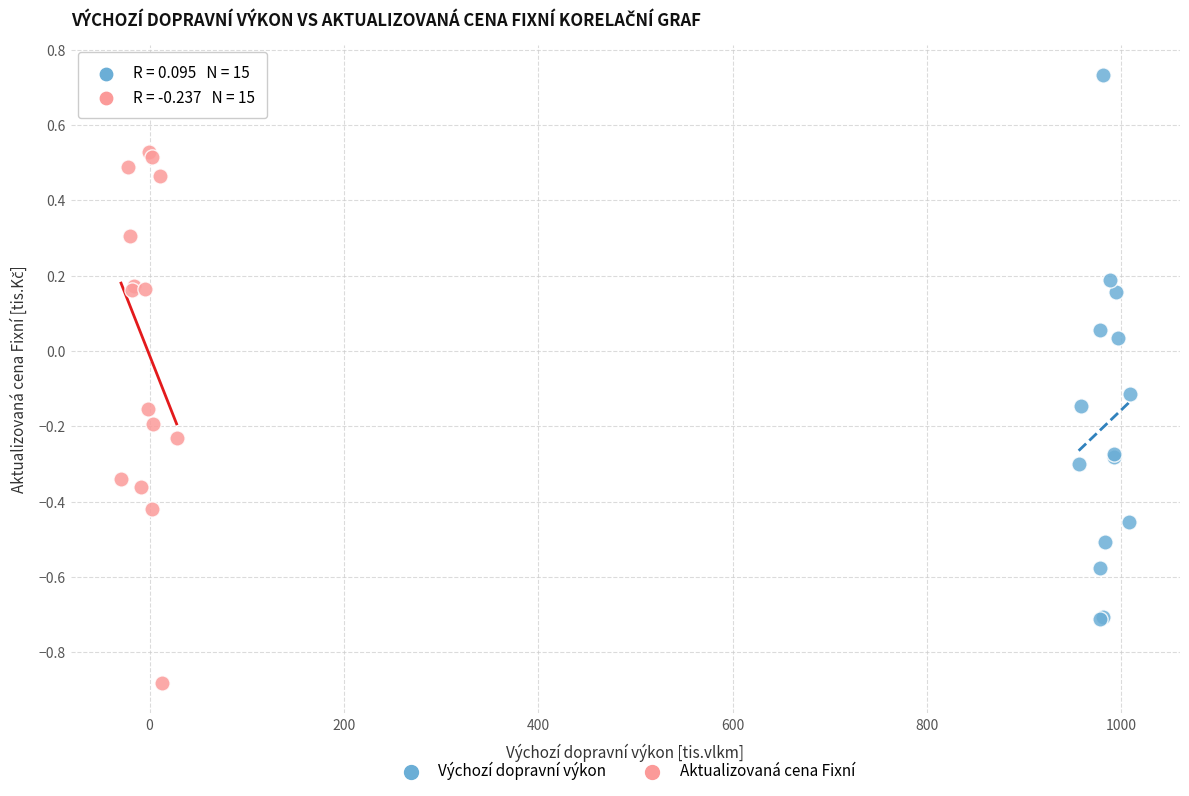

Which series reaches the minimum Y coordinate?

Aktualizovaná cena Fixní